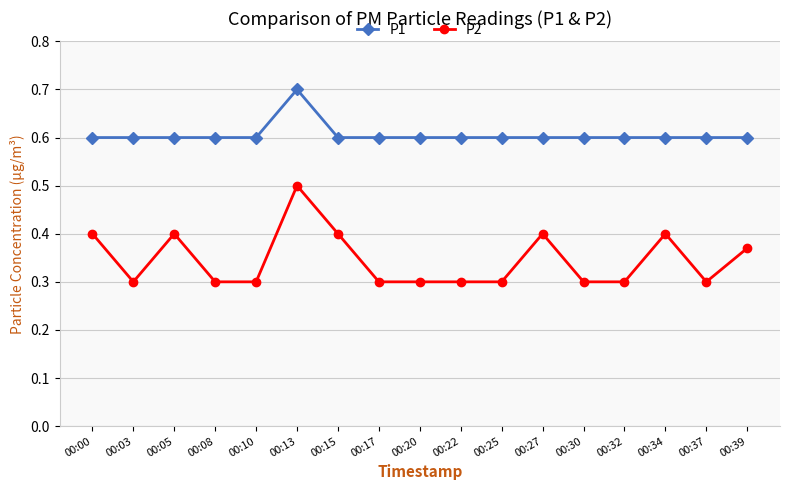

What is the sum of all P1 values?

10.3